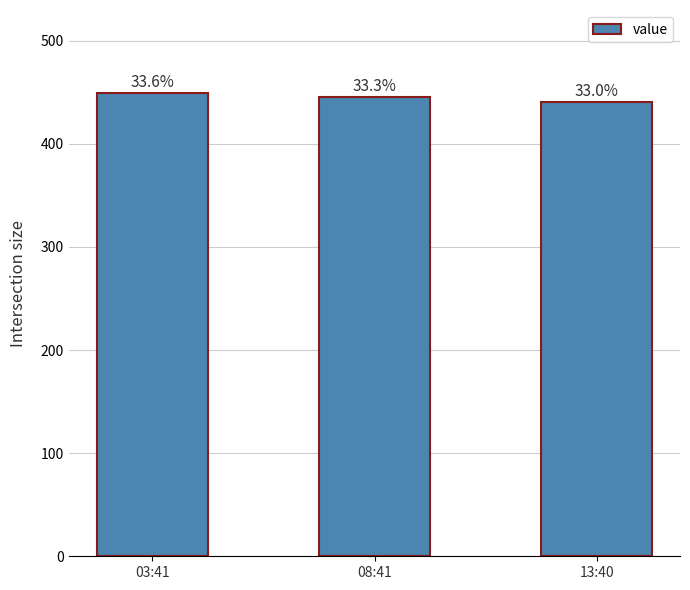

The chart shows a value of 703 at 13:40. True or false?

False